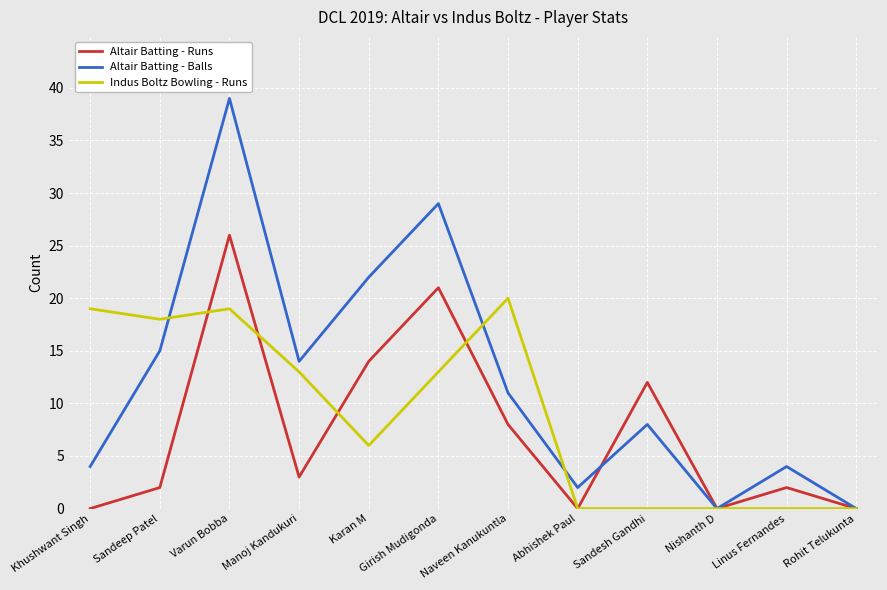

Reading right to left, extract all data points from this chart.

Altair Batting - Runs: Rohit Telukunta=0	Linus Fernandes=2	Nishanth D=0	Sandesh Gandhi=12	Abhishek Paul=0	Naveen Kanukuntla=8	Girish Mudigonda=21	Karan M=14	Manoj Kandukuri=3	Varun Bobba=26	Sandeep Patel=2	Khushwant Singh=0
Altair Batting - Balls: Rohit Telukunta=0	Linus Fernandes=4	Nishanth D=0	Sandesh Gandhi=8	Abhishek Paul=2	Naveen Kanukuntla=11	Girish Mudigonda=29	Karan M=22	Manoj Kandukuri=14	Varun Bobba=39	Sandeep Patel=15	Khushwant Singh=4
Indus Boltz Bowling - Runs: Rohit Telukunta=0	Linus Fernandes=0	Nishanth D=0	Sandesh Gandhi=0	Abhishek Paul=0	Naveen Kanukuntla=20	Girish Mudigonda=13	Karan M=6	Manoj Kandukuri=13	Varun Bobba=19	Sandeep Patel=18	Khushwant Singh=19